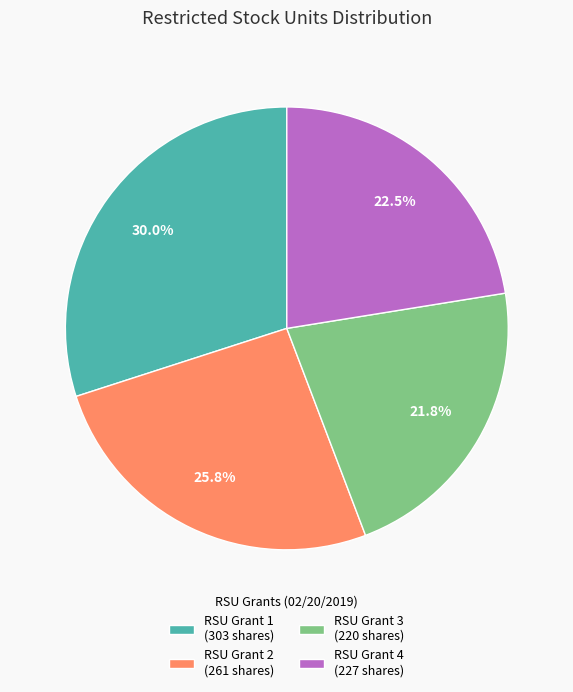

Rank the categories by value from highest to lowest.

RSU Grant 1 (303 shares), RSU Grant 2 (261 shares), RSU Grant 4 (227 shares), RSU Grant 3 (220 shares)